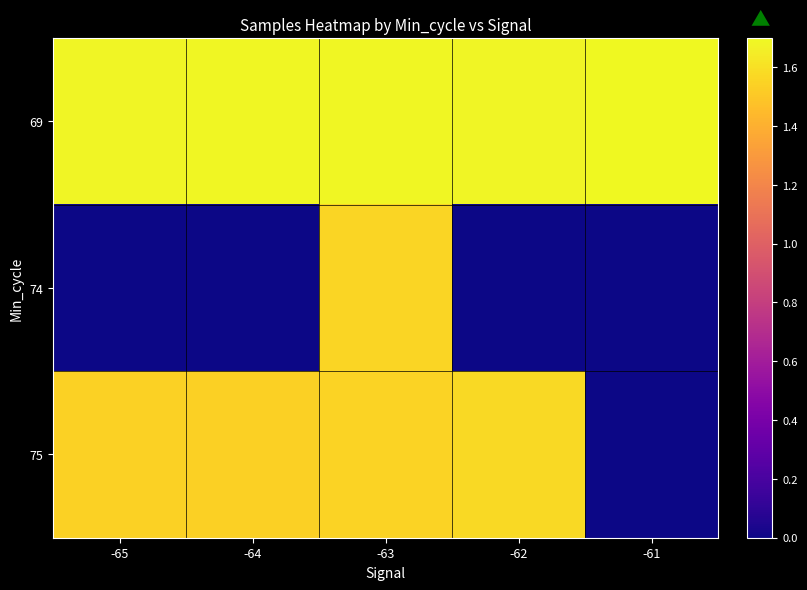

Rank the series by their average value, from lowest to highest.

74, 75, 69